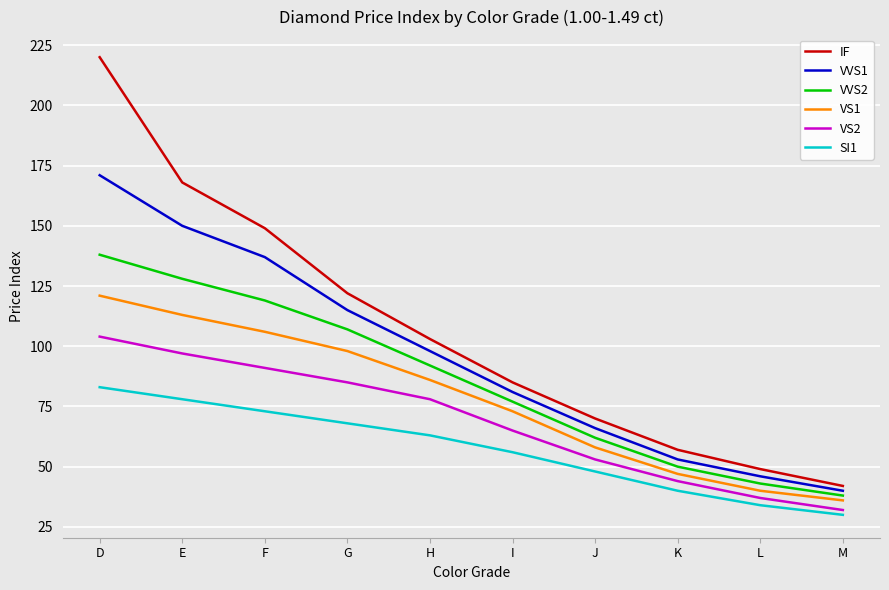

At how many categories does at least one series exceed 172?

1